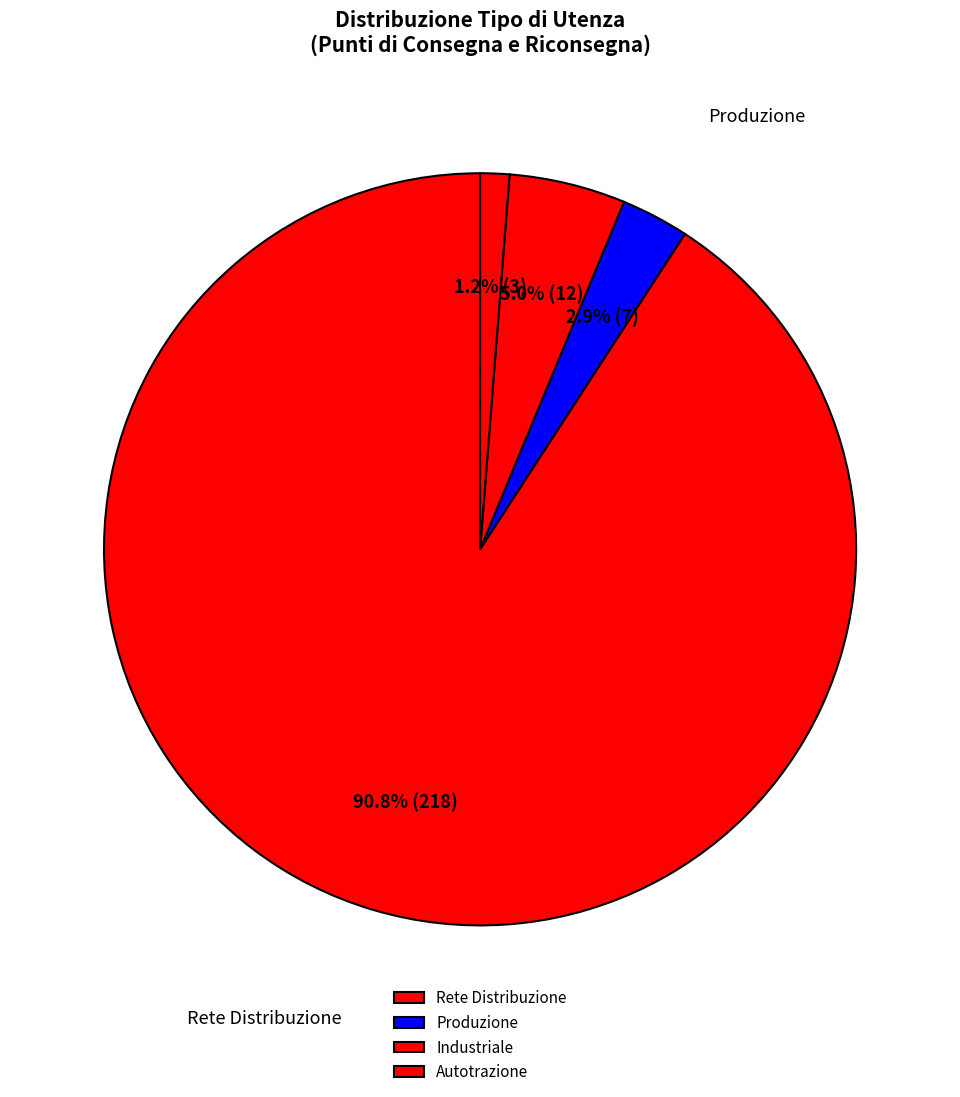

Is there a majority slice in this chart?

Yes